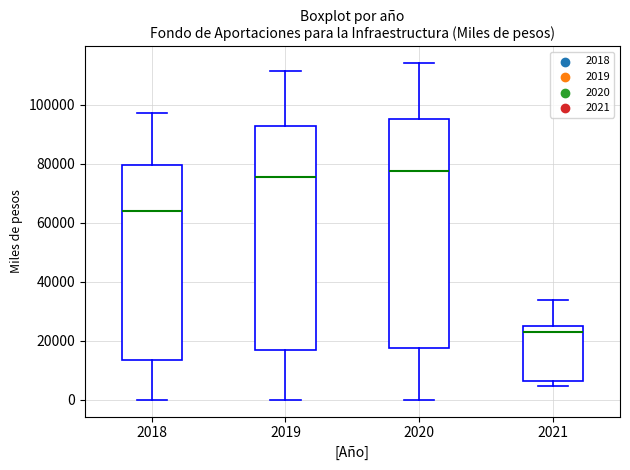

Where does the lower whisker of the box at x = 2020 end on the y-axis? The values are not printed on the chart, so give them approximately, as read against the axis.

0